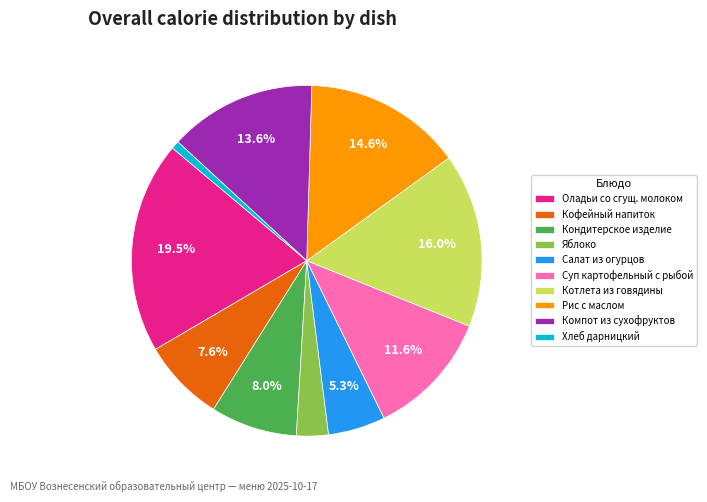

Count the number of slices in the pie.

10